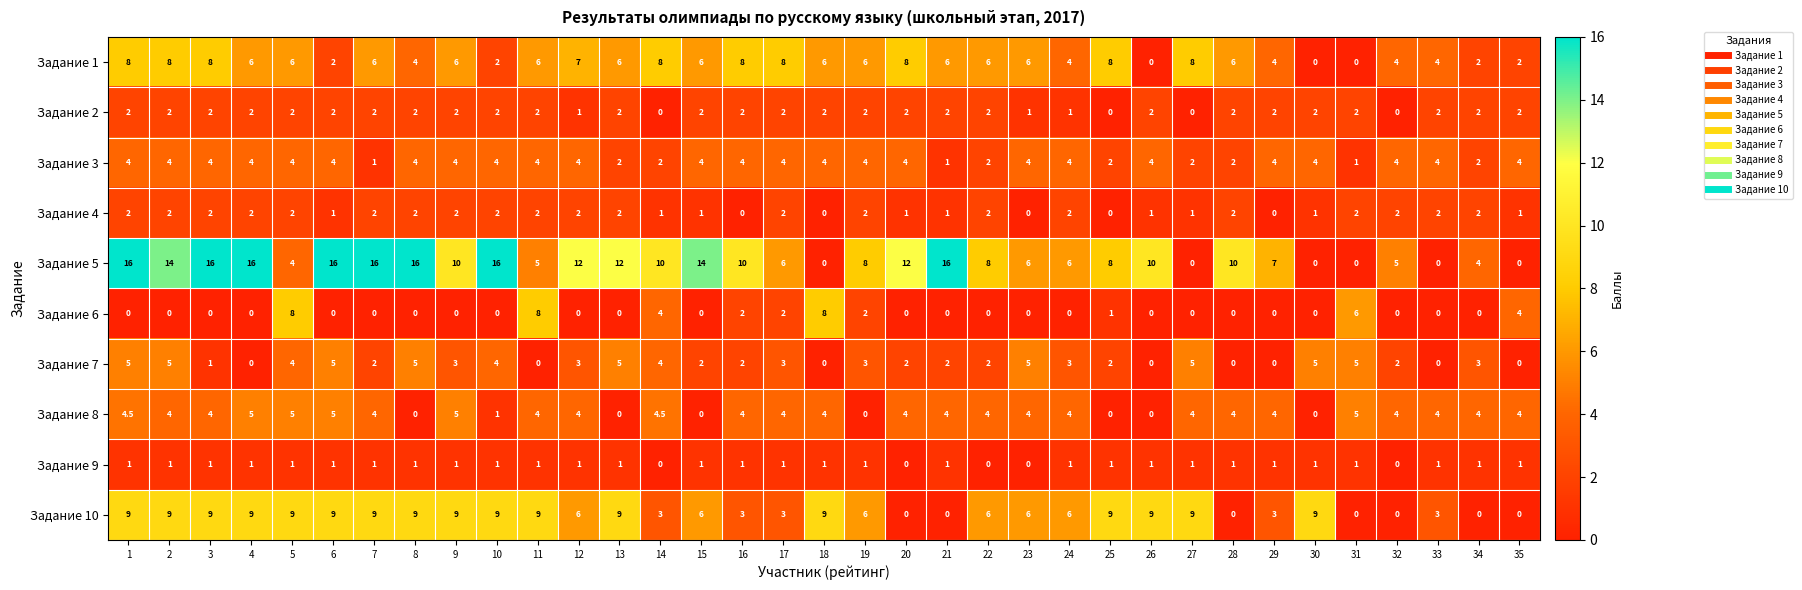

At how many categories does at least one series exceed 1?

35